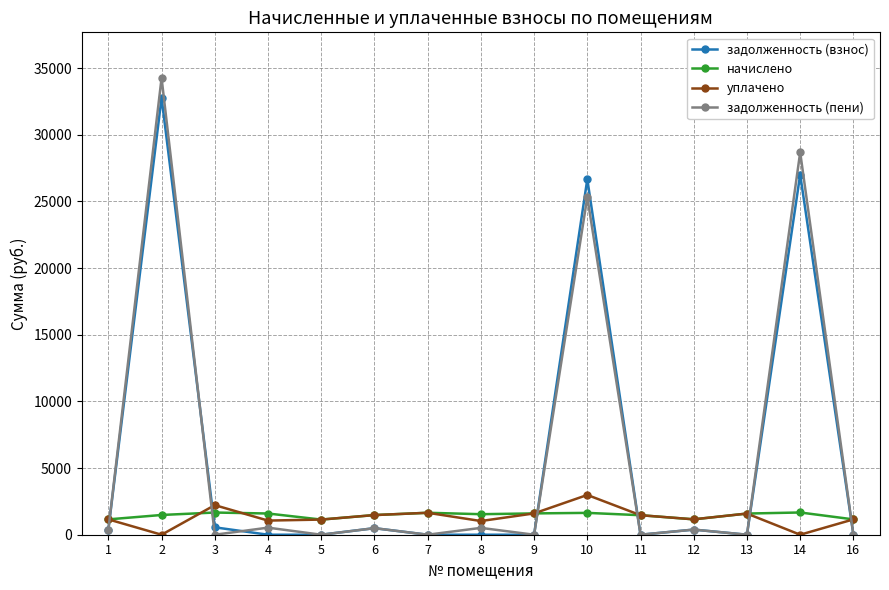

What is the value of the начислено point at the 5th from the left?

1136.5